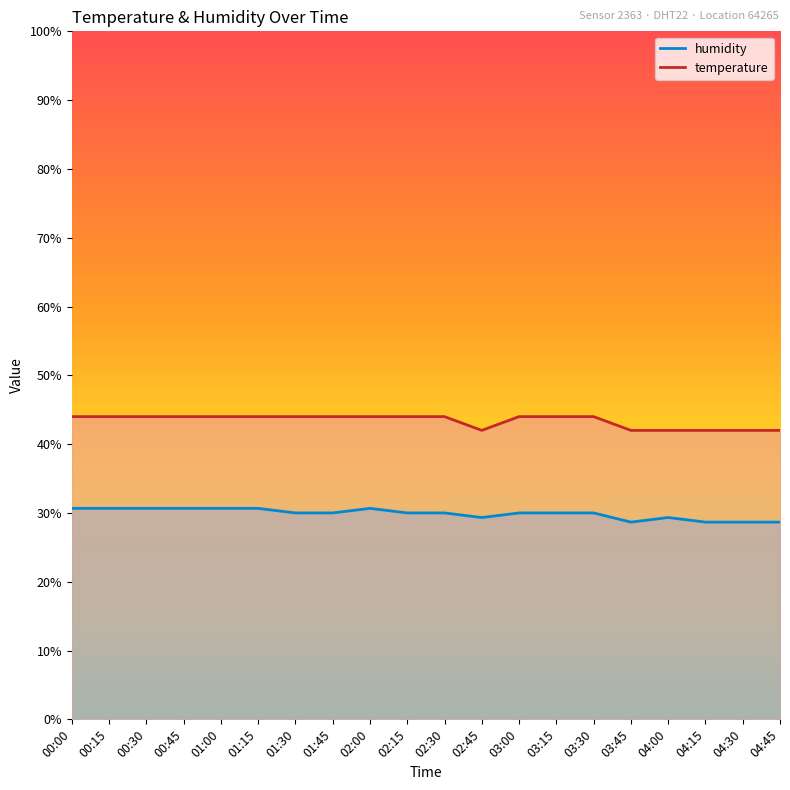

At which category does humidity reach its first local valley?

02:45